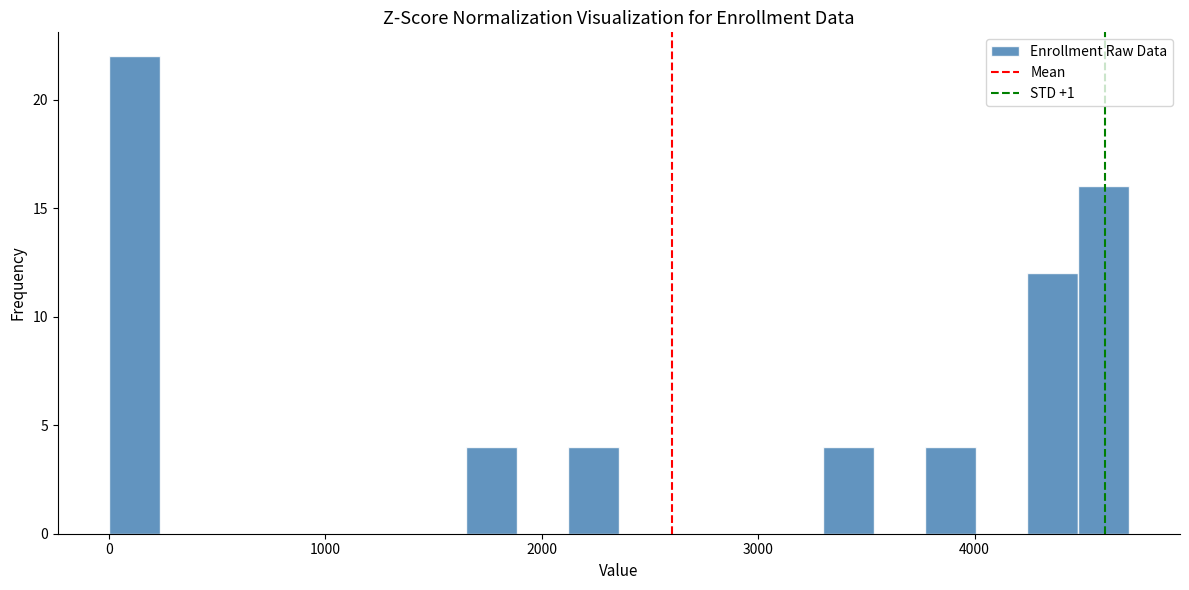

Around what value on the x-axis is the tallest bar? Give the approximate position of its centre, as read against the axis.

100